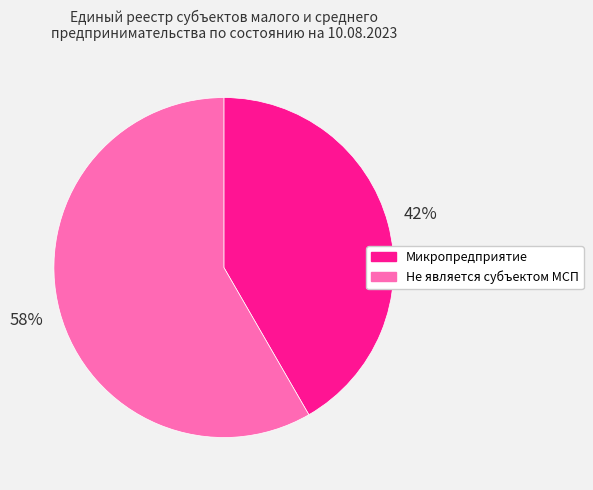

Count the number of slices in the pie.

2